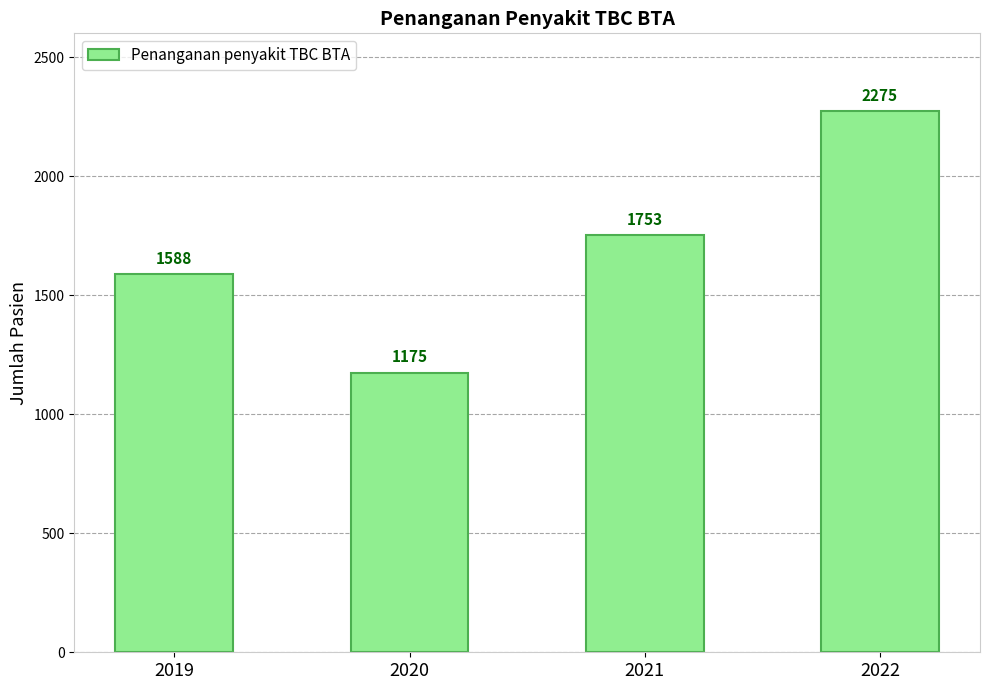

What is the ratio of the value at 2019 to the value at 2020?

1.4